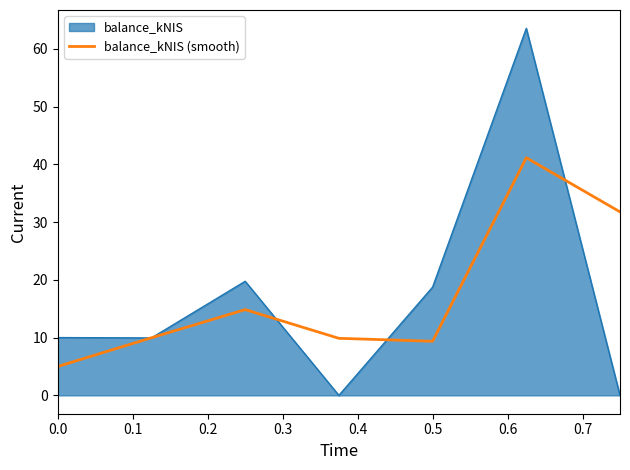

Which series has the widest spread of values?

balance_kNIS